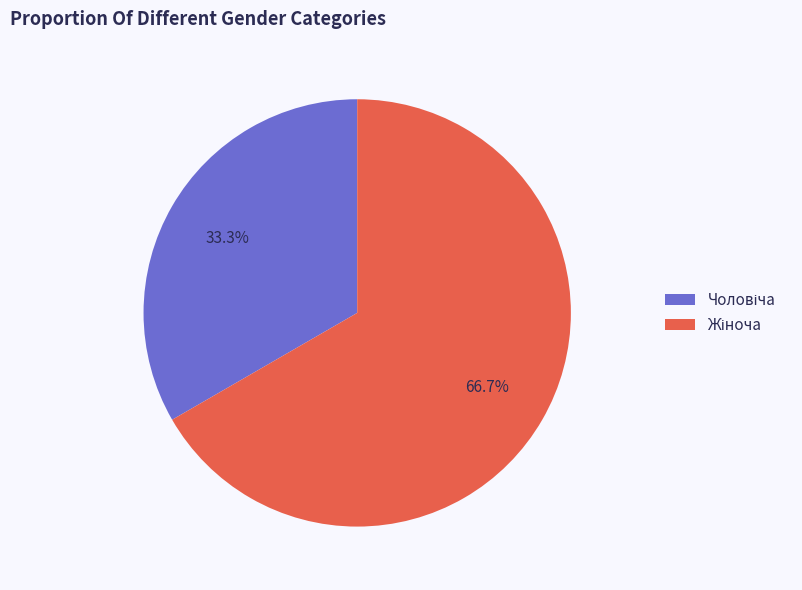

Count the number of slices in the pie.

2